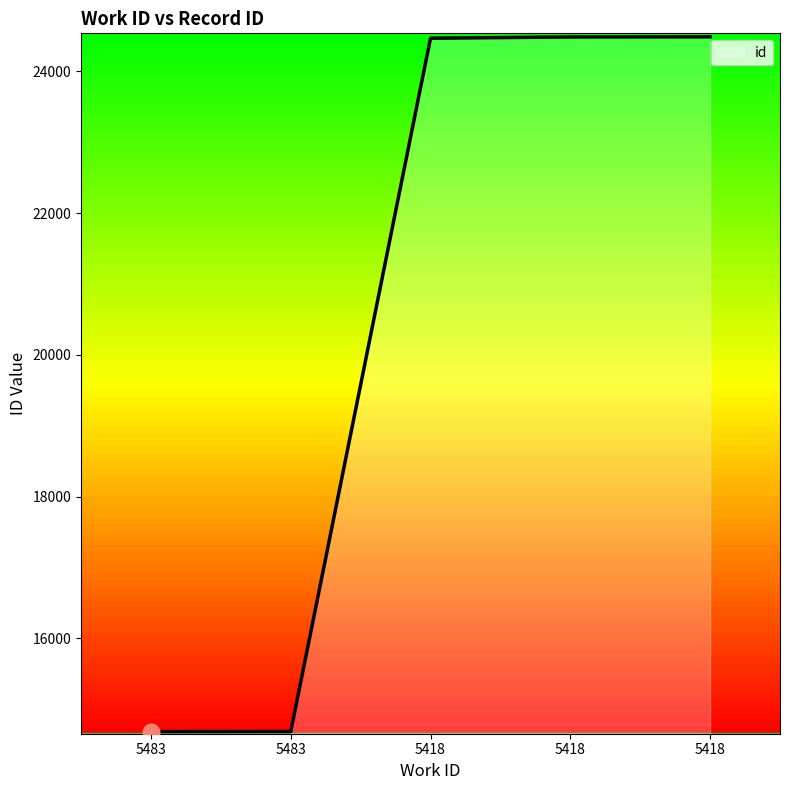

Reading left to right, transcribe all the data shown in this chart.

5483=14685	5483=14686	5418=24468	5418=24486	5418=24488